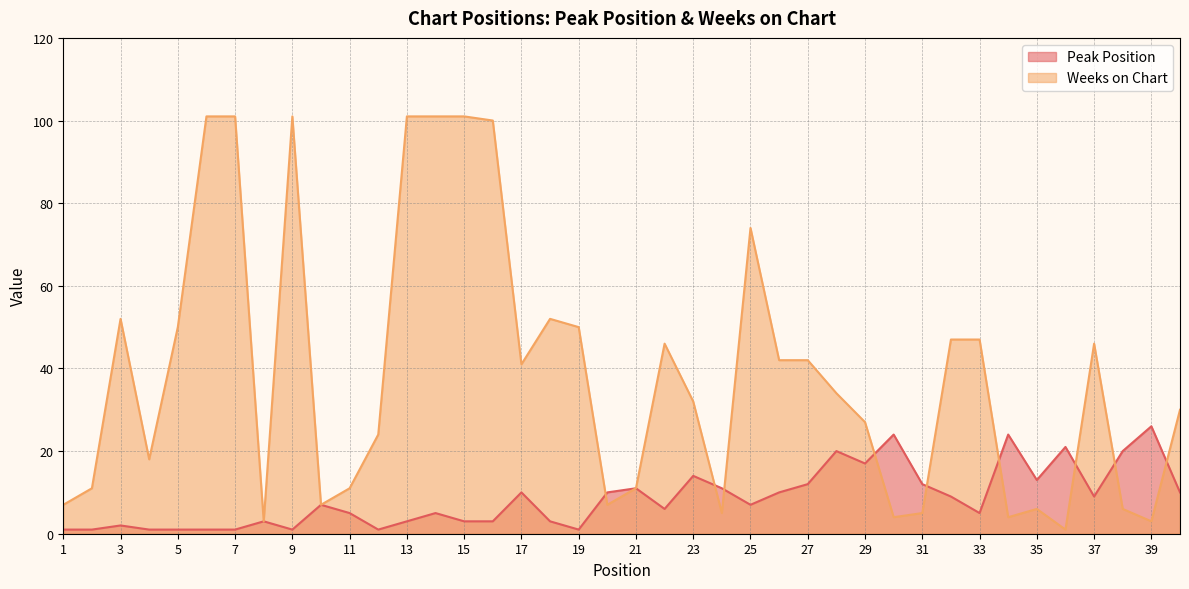

Rank the categories by Peak Position value from lowest to highest.

1, 2, 4, 5, 6, 7, 9, 12, 19, 3, 8, 13, 15, 16, 18, 11, 14, 33, 22, 10, 25, 32, 37, 17, 20, 26, 40, 21, 24, 27, 31, 35, 23, 29, 28, 38, 36, 30, 34, 39